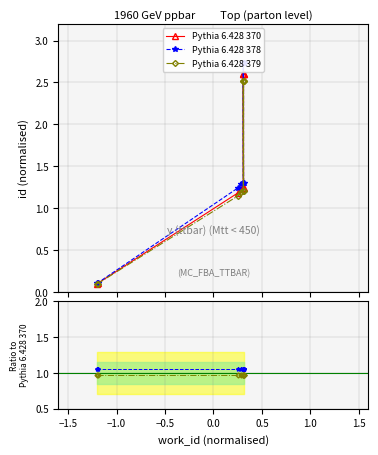

True or false: Pythia 6.428 379 and Pythia 6.428 378 cross at least once.

False